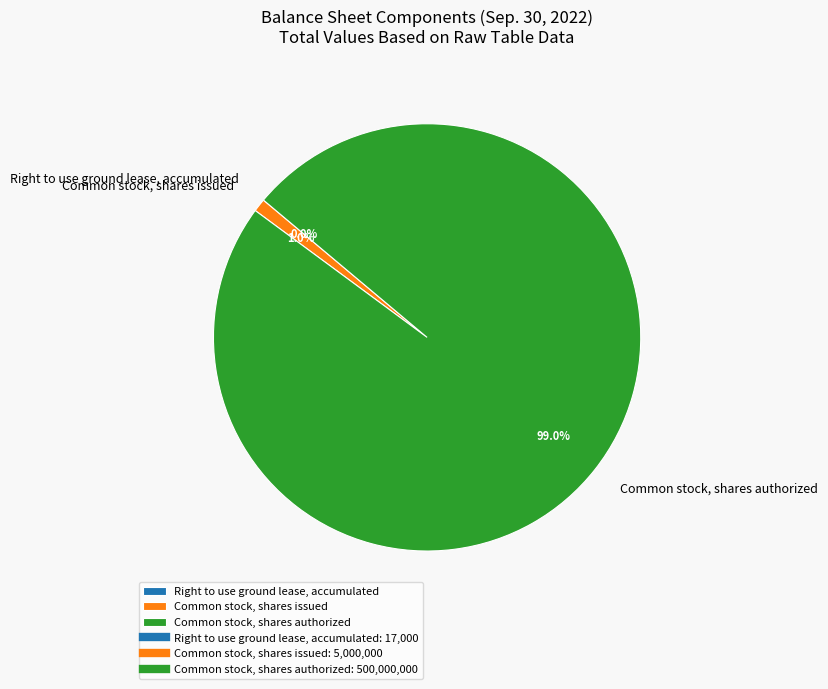

To the nearest percent, what percentage of the pie is Common stock, shares issued?

1%